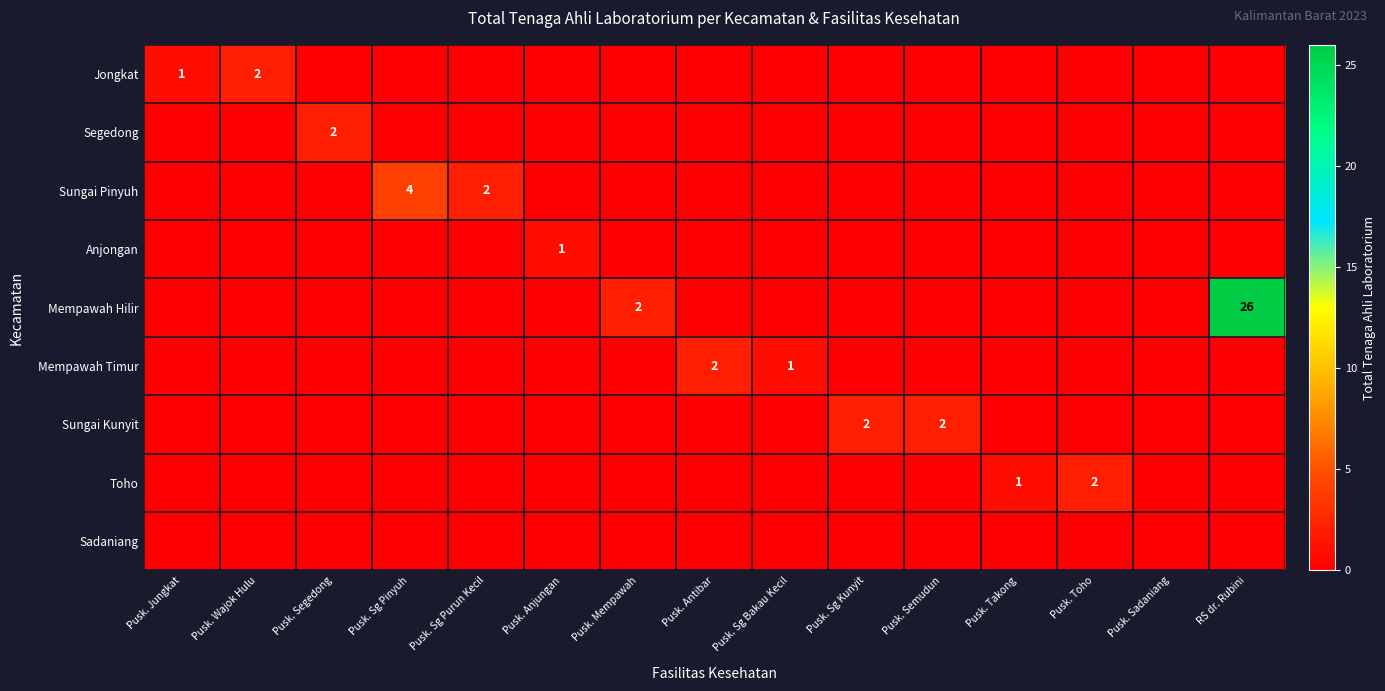

Which category has the highest value across all series?

RS dr. Rubini